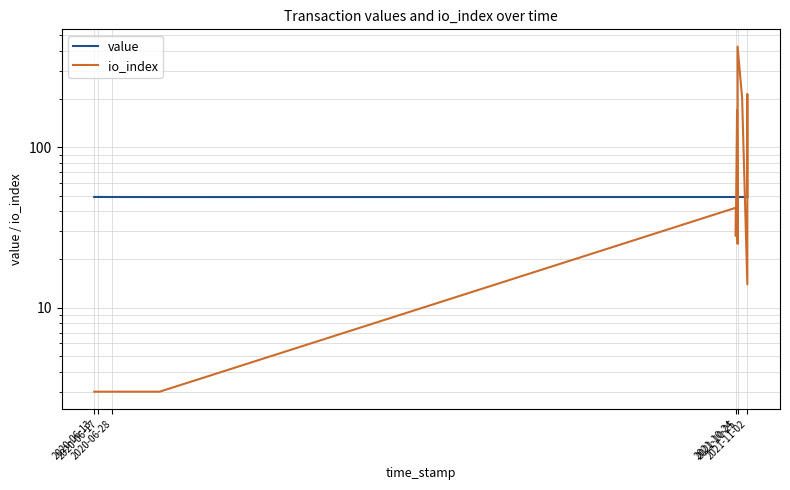

How many data points in io_index are above 14?

8